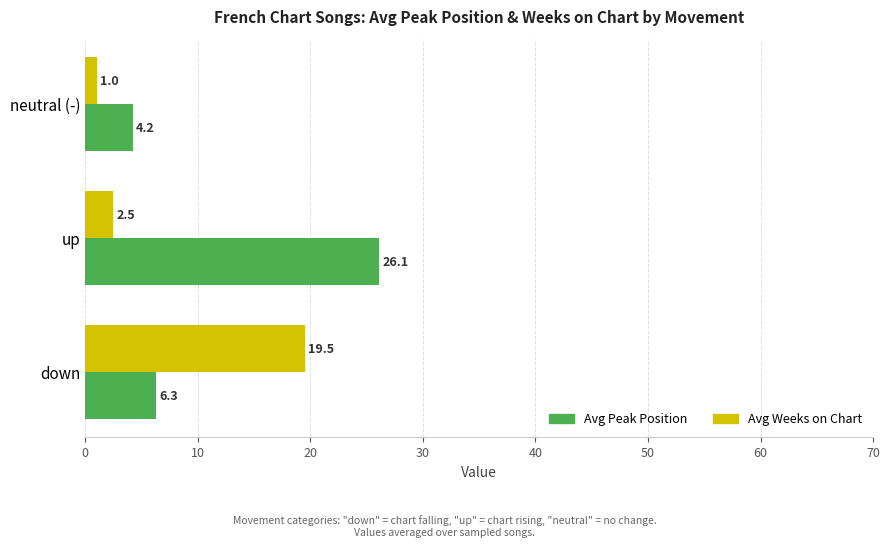

What is the greatest value displayed?

26.1